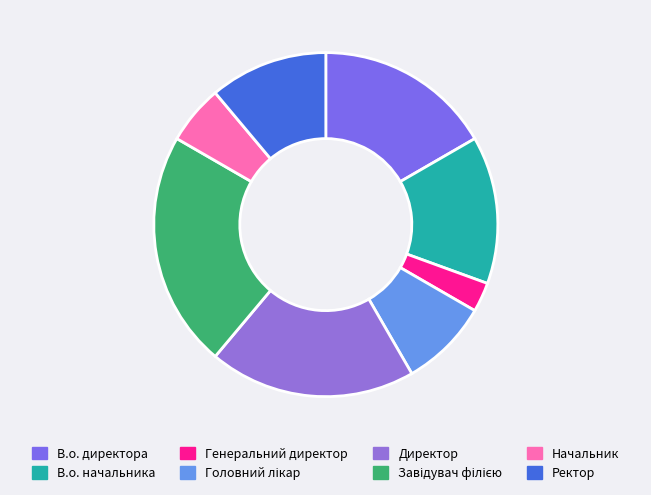

What is the change in value from Головний лікар to Директор?

+4